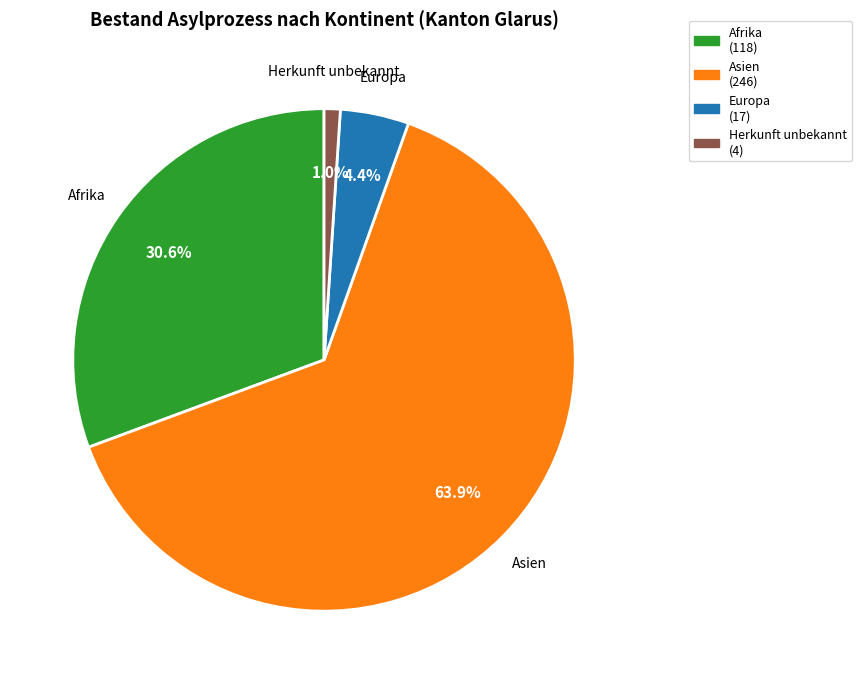

Does Europa account for over 50% of the chart?

No